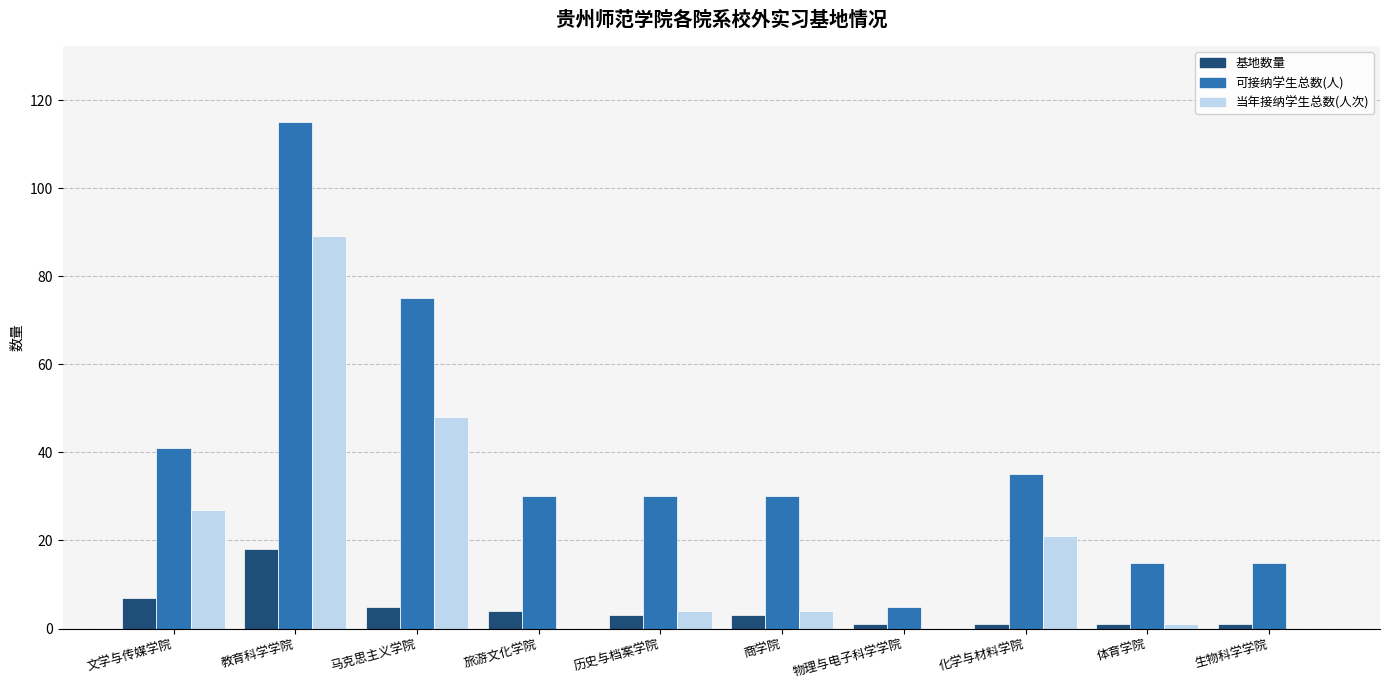

How many data points does each series have?

10